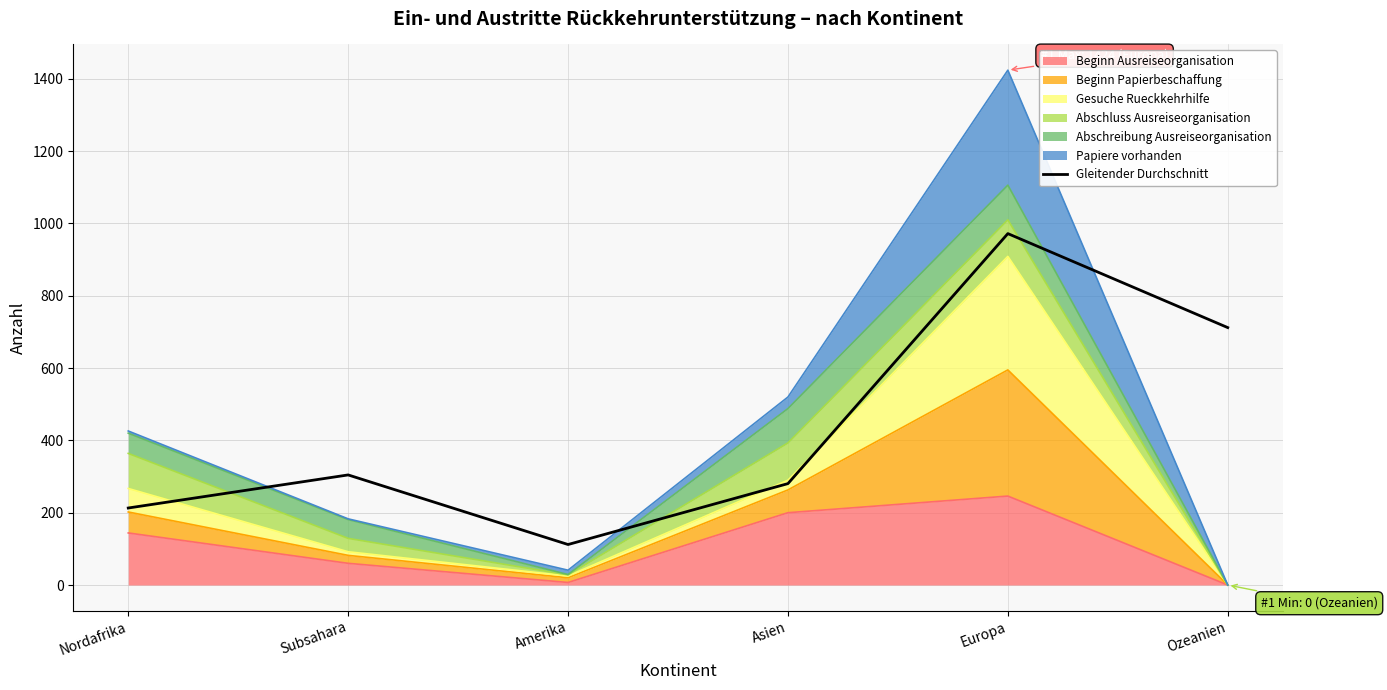

What is the difference between the values at Asien and Amerika?

168.5